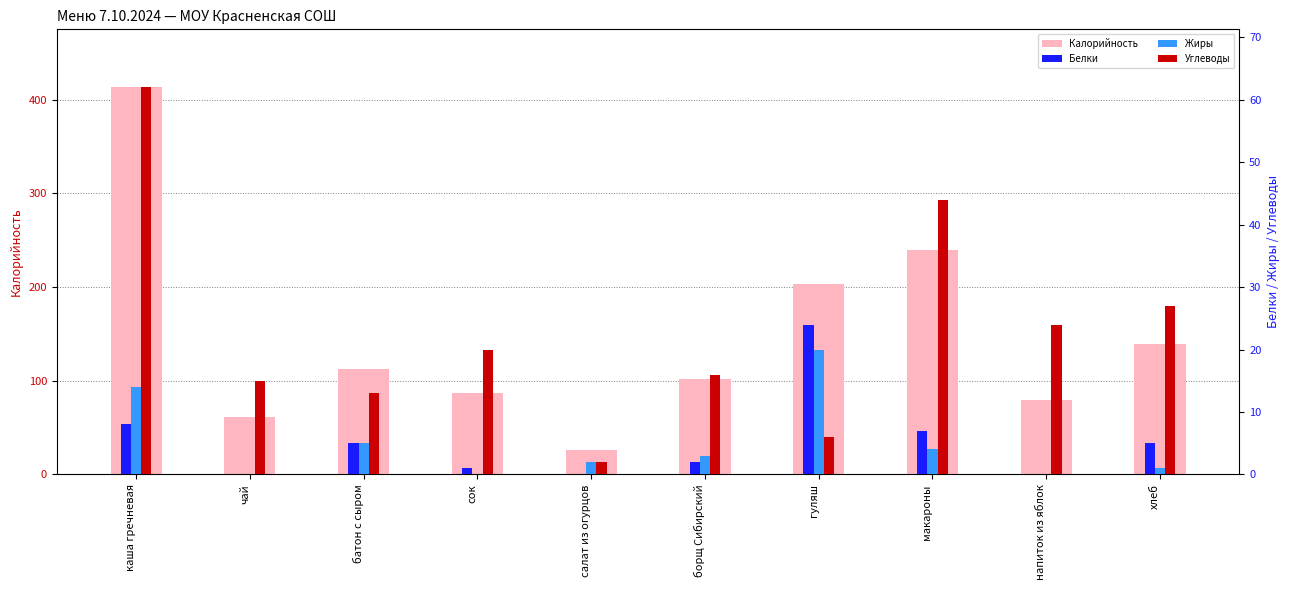

Reading left to right, list all the values displayed in this chart.

Калорийность: каша гречневая=413.0	чай=61.3	батон с сыром=112.4	сок=87.0	салат из огурцов=26.0	борщ Сибирский=102.0	гуляш=203.0	макароны=239.0	напиток из яблок=79.0	хлеб=139.0
Белки: каша гречневая=8.0	чай=0.0	батон с сыром=5.0	сок=1.0	салат из огурцов=0.0	борщ Сибирский=2.0	гуляш=24.0	макароны=7.0	напиток из яблок=0.0	хлеб=5.0
Жиры: каша гречневая=14.0	чай=0.0	батон с сыром=5.0	сок=0.0	салат из огурцов=2.0	борщ Сибирский=3.0	гуляш=20.0	макароны=4.0	напиток из яблок=0.0	хлеб=1.0
Углеводы: каша гречневая=62.0	чай=15.0	батон с сыром=13.0	сок=20.0	салат из огурцов=2.0	борщ Сибирский=16.0	гуляш=6.0	макароны=44.0	напиток из яблок=24.0	хлеб=27.0